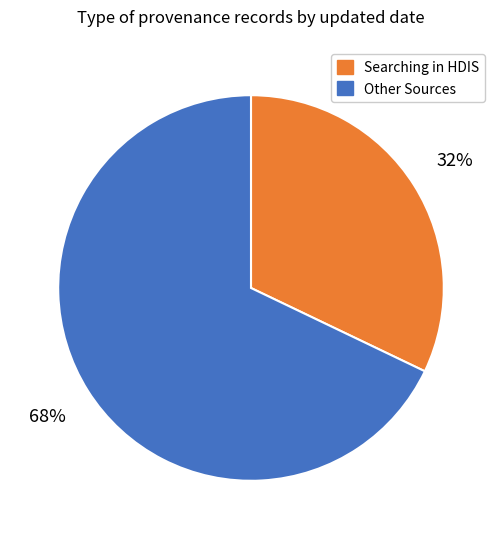

To the nearest percent, what is the difference between the largest and smallest slice percentages?

36%